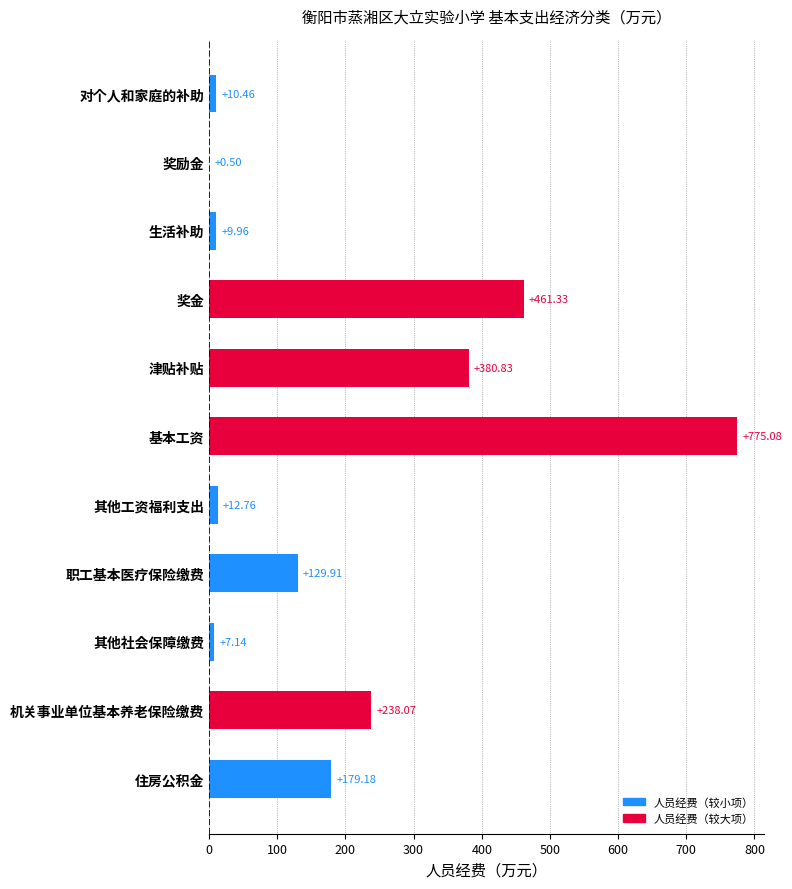

What is the sum of all values?

2205.2